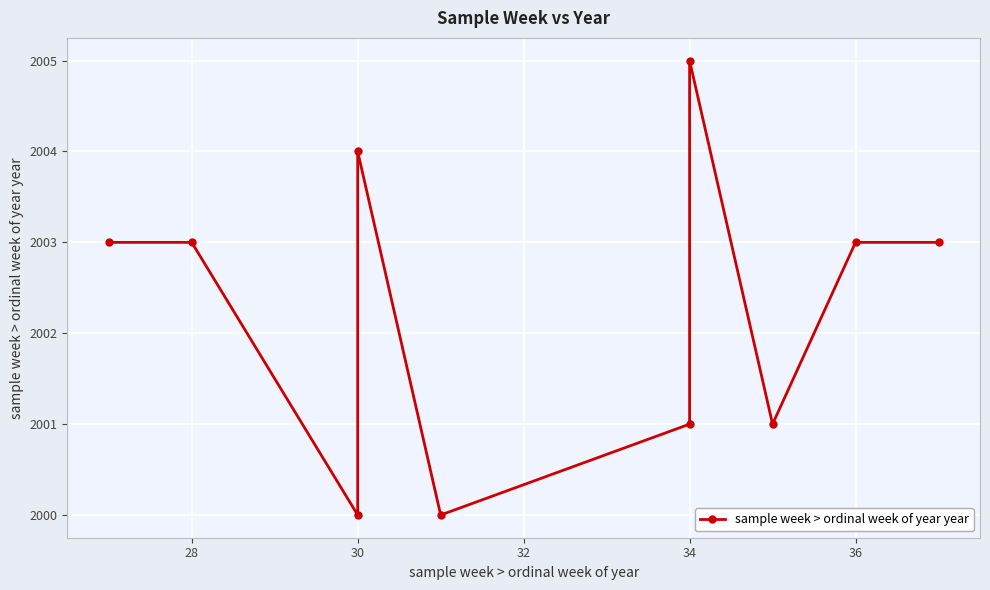

How many values are below 2003?

4